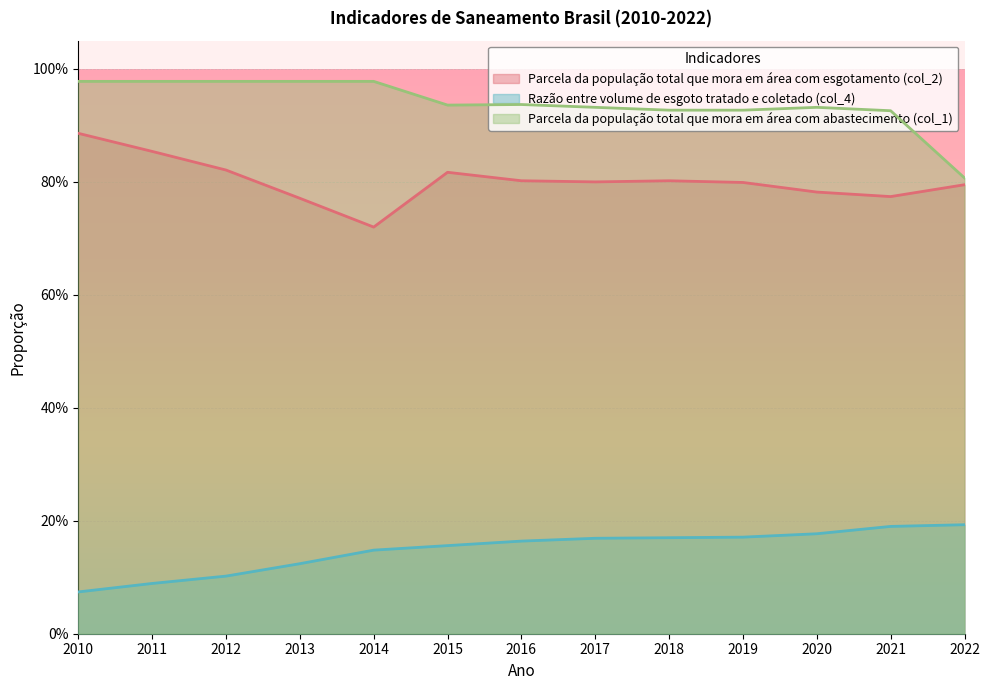

What are all the series names shown in the legend?

Parcela da população total que mora em área com esgotamento (col_2), Razão entre volume de esgoto tratado e coletado (col_4), Parcela da população total que mora em área com abastecimento (col_1)